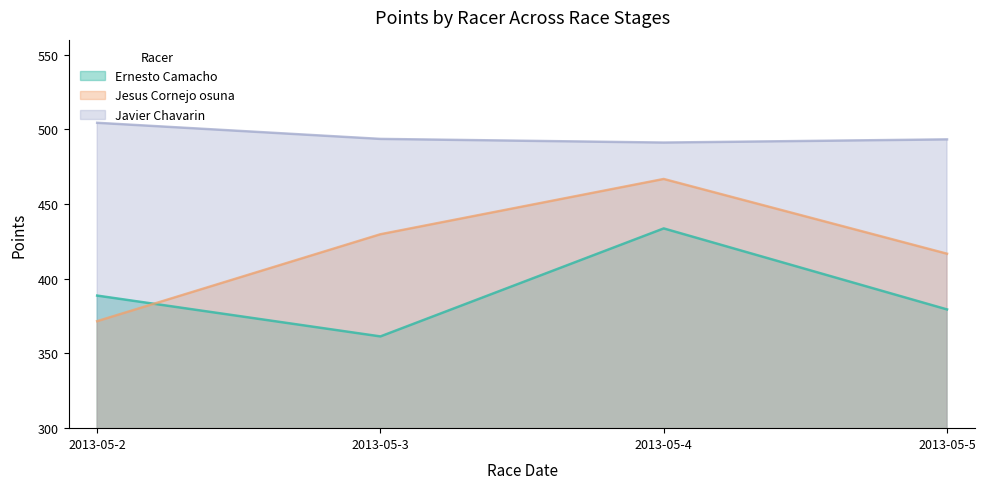

Reading left to right, transcribe all the data shown in this chart.

Ernesto Camacho: 388.7	361.4	433.7	379.5
Jesus Cornejo osuna: 371.6	429.8	466.8	416.7
Javier Chavarin: 504.4	493.6	491.1	493.3